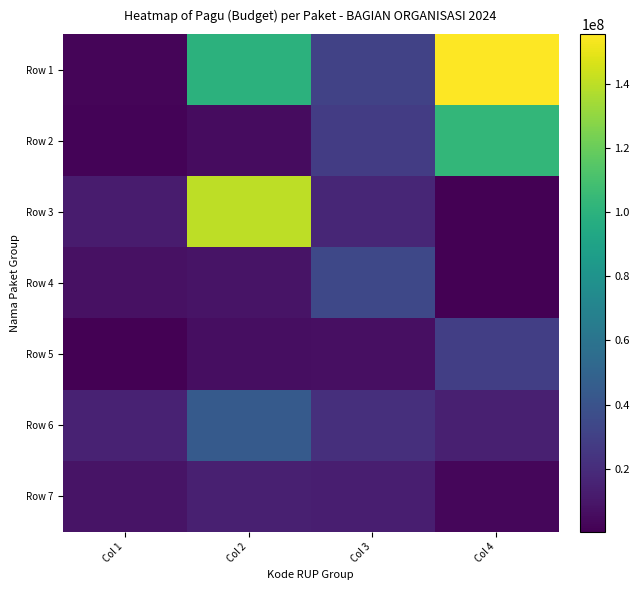

Reading left to right, transcribe all the data shown in this chart.

Row 1: Col 1=2400000	Col 2=100000000	Col 3=31000000	Col 4=155465200
Row 2: Col 1=1575000	Col 2=5676000	Col 3=27967200	Col 4=102900000
Row 3: Col 1=12384000	Col 2=140000000	Col 3=16920100	Col 4=750000
Row 4: Col 1=7500000	Col 2=8250000	Col 3=33849600	Col 4=335300
Row 5: Col 1=670600	Col 2=6000000	Col 3=6839000	Col 4=29102400
Row 6: Col 1=15480000	Col 2=44417750	Col 3=21156000	Col 4=14035200
Row 7: Col 1=8558950	Col 2=13930500	Col 3=13070000	Col 4=2800000